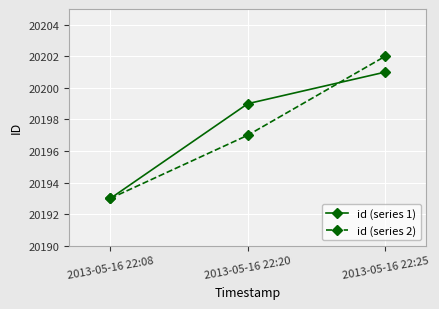

Which series has the widest spread of values?

id (series 2)